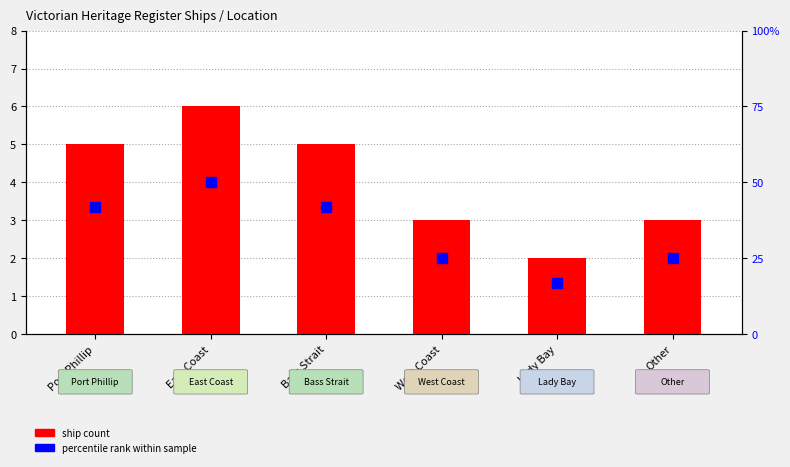

At which category is the sum across all series the highest?

East Coast